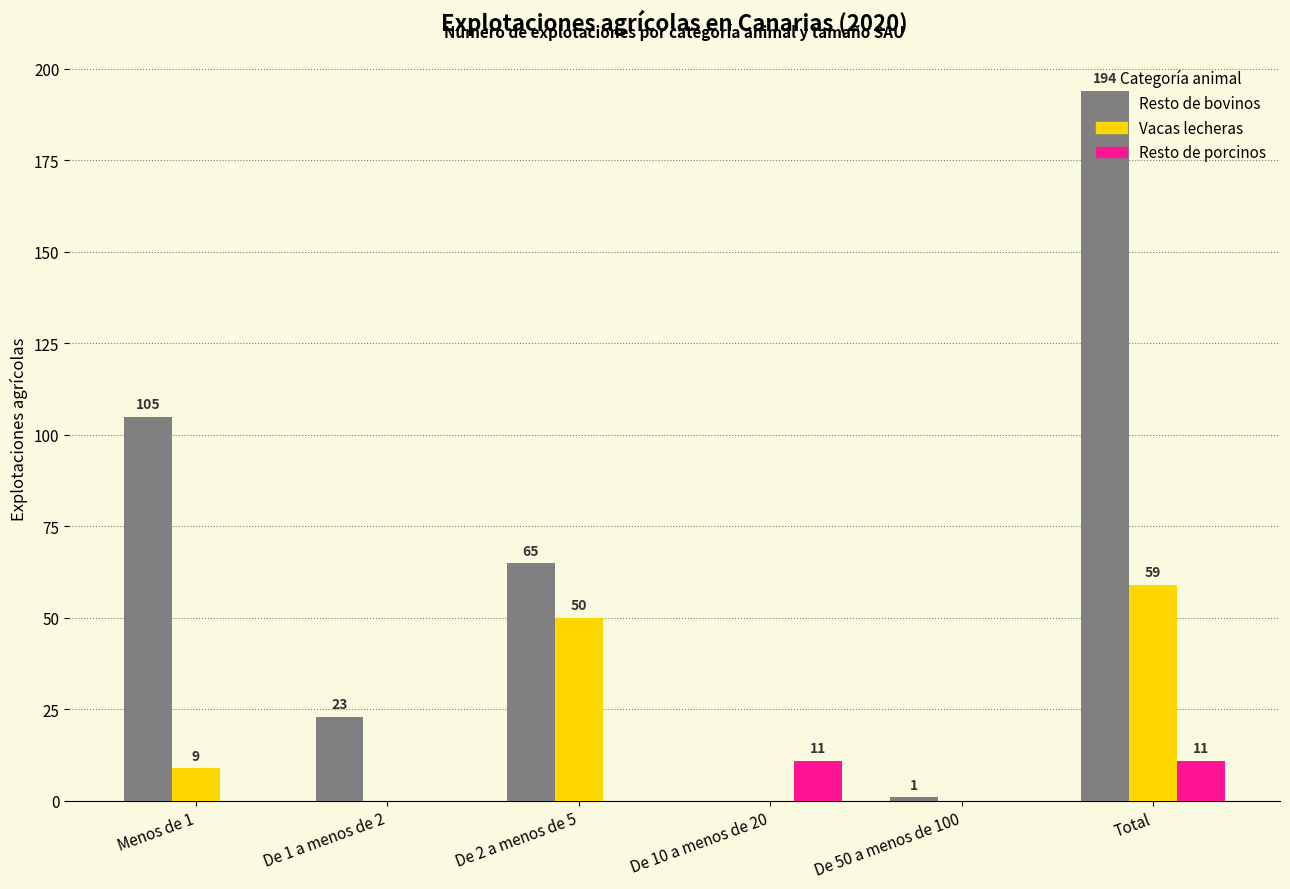

What is the average value of the Resto de bovinos series?

65